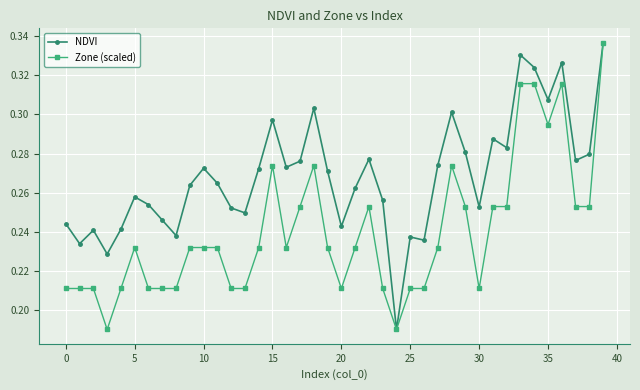

Is this an area chart (filled region under the line)?

No